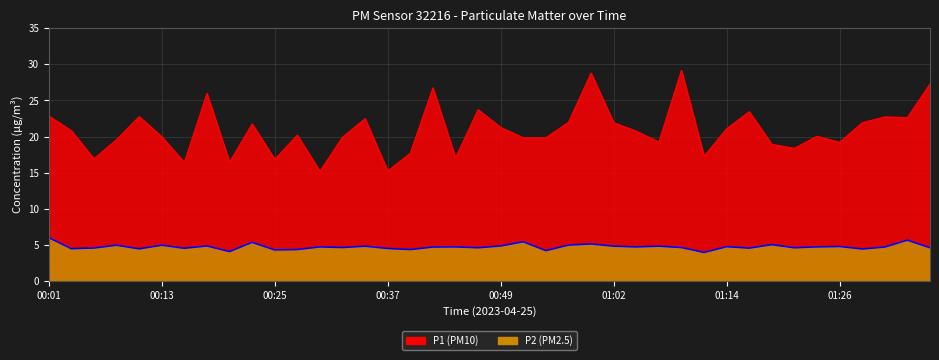

Reading right to left, what are all the values shown in this chart?

P1: 27.3	22.6	22.7	21.9	19.2	20.1	18.4	18.9	23.4	21.1	17.3	29.2	19.2	20.8	21.9	28.8	22.0	19.8	19.8	21.3	23.7	17.1	26.8	17.7	15.2	22.5	19.9	15.2	20.2	16.9	21.8	16.4	26.0	16.4	20.0	22.8	19.6	16.9	20.8	22.9
P2: 4.6	5.7	4.7	4.4	4.8	4.7	4.6	5.0	4.5	4.8	4.0	4.6	4.8	4.7	4.8	5.1	5.0	4.2	5.4	4.8	4.6	4.7	4.7	4.3	4.5	4.8	4.6	4.7	4.3	4.3	5.3	4.1	4.8	4.5	5.0	4.5	5.0	4.6	4.5	6.0